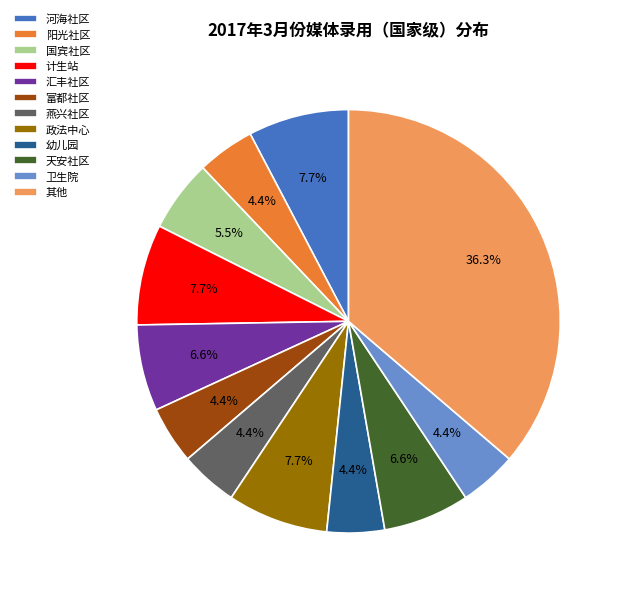

Is there any slice that represents more than half of the pie?

No